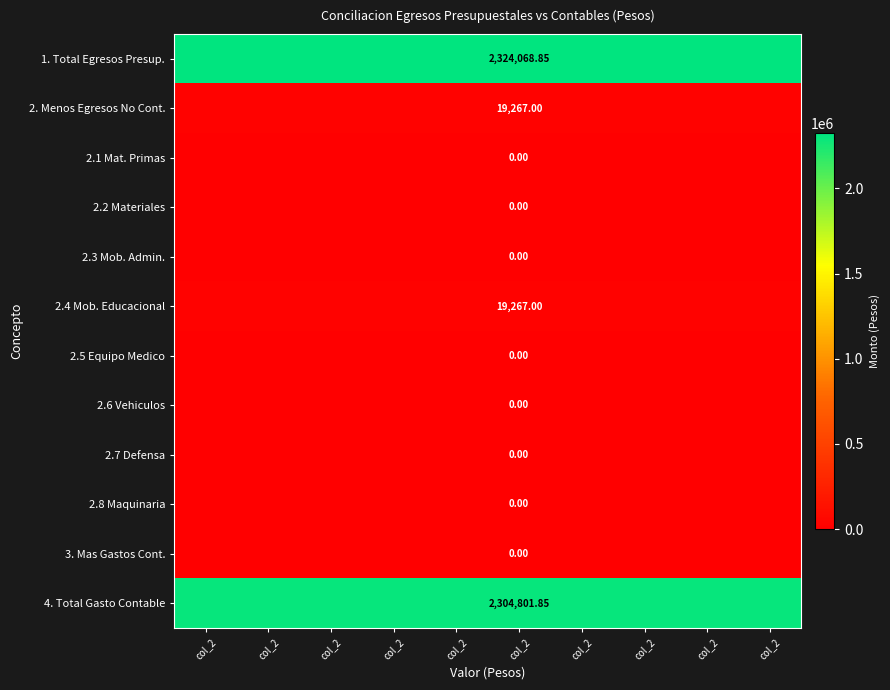

Which series has the largest range (max minus min)?

1. Total Egresos Presup.